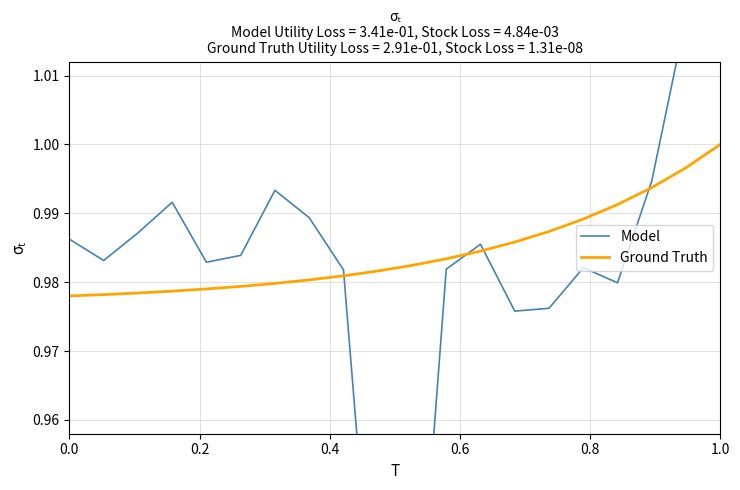

Is it true that Ground Truth equals 0.5 at 12?

False